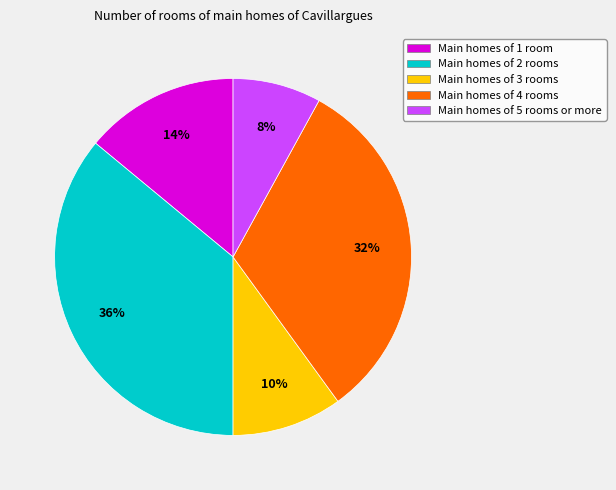

What percentage is the Main homes of 3 rooms slice, to the nearest percent?

10%